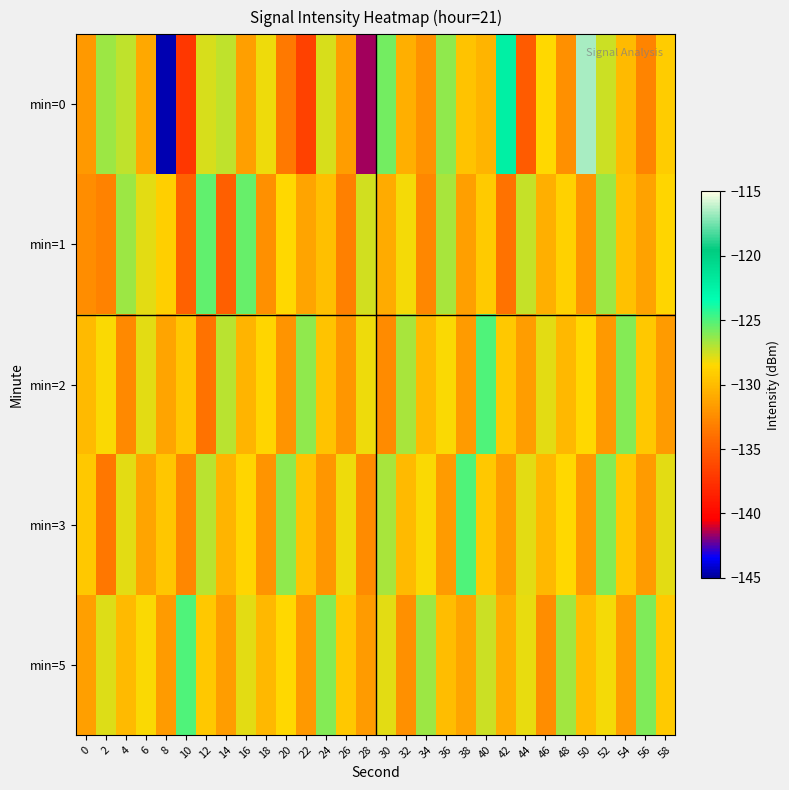

At how many categories does at least one series exceed -127?

20